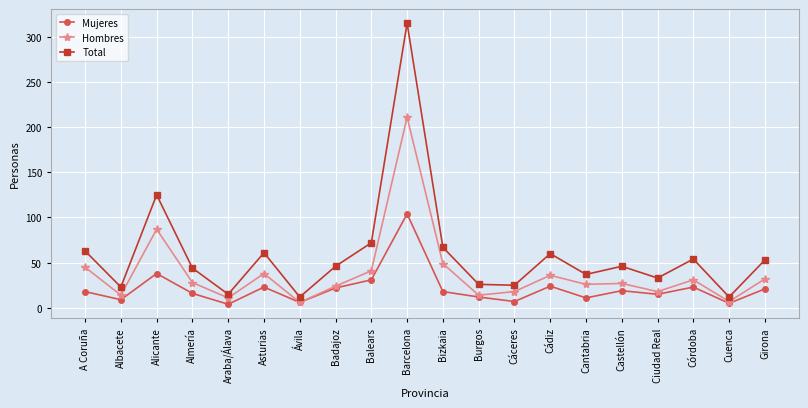

What is the label of the 12th point from the right?

Balears